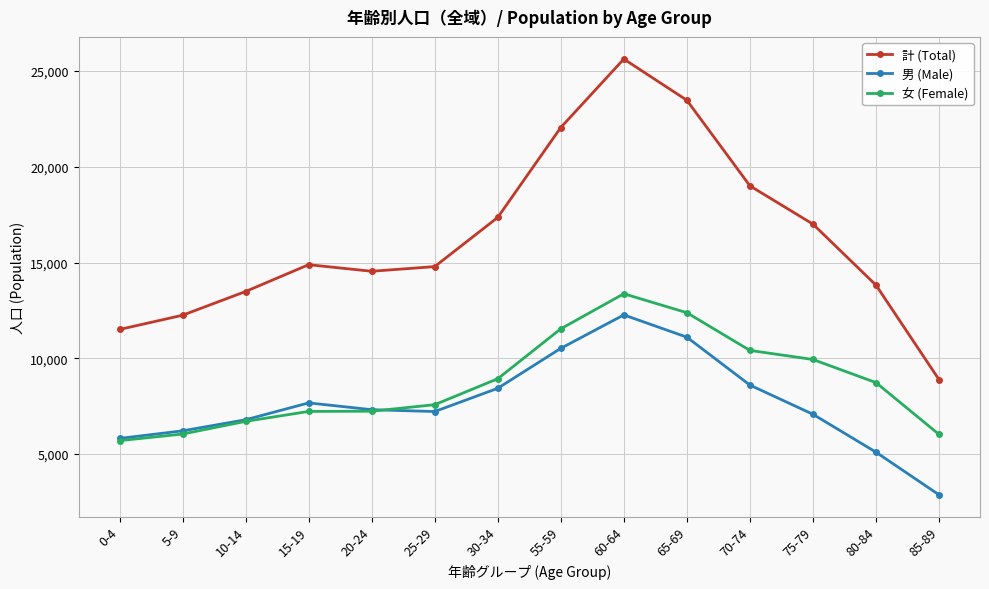

True or false: 男 (Male) and 計 (Total) intersect in this chart.

False